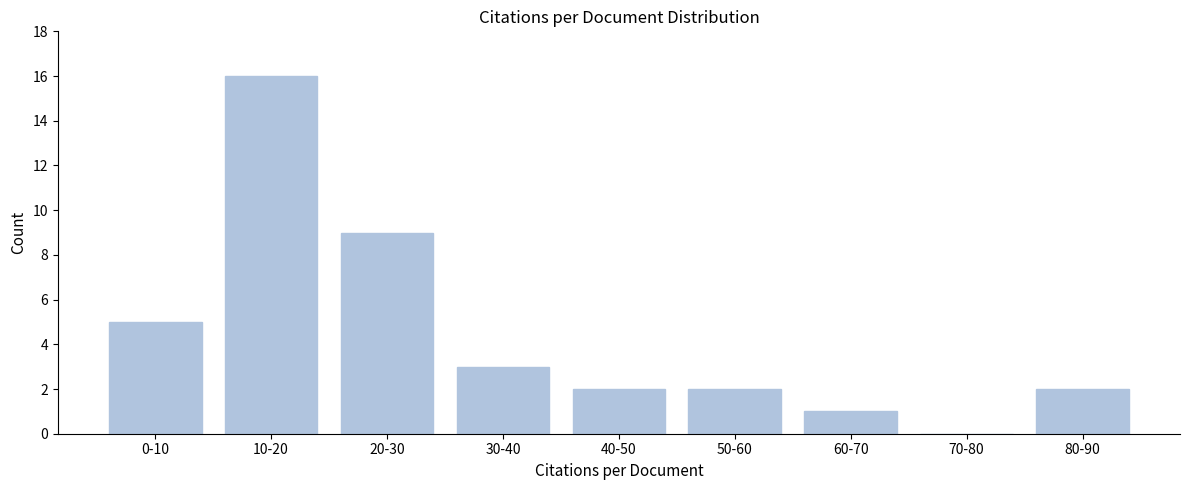

Reading right to left, transcribe all the data shown in this chart.

80-90=2	70-80=0	60-70=1	50-60=2	40-50=2	30-40=3	20-30=9	10-20=16	0-10=5